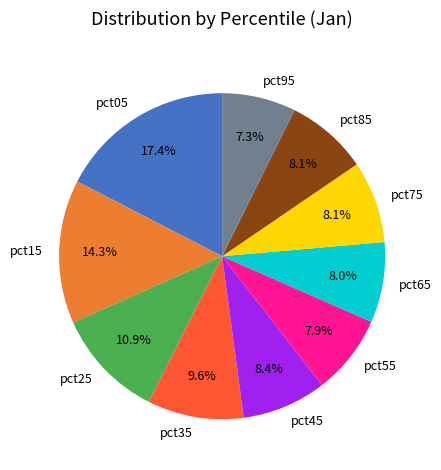

Which category has the smallest portion of the pie?

pct95